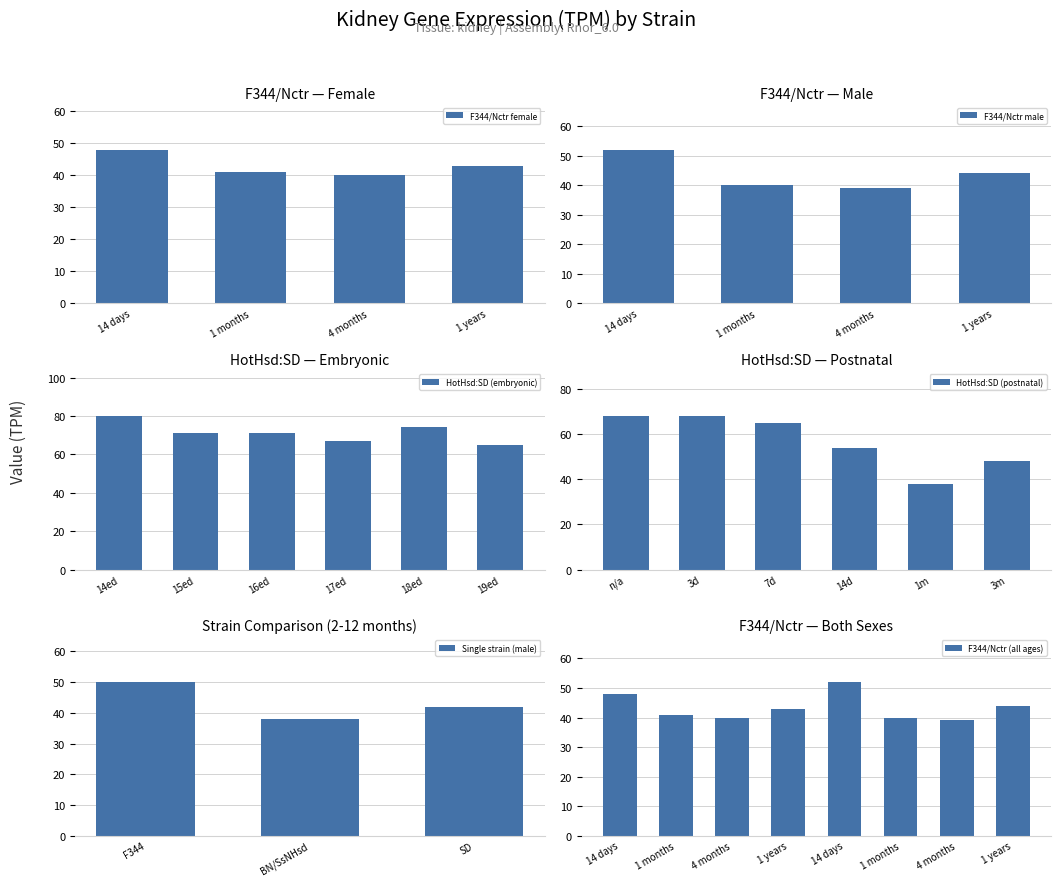

Are the bars grouped side by side (vs. stacked)?

Yes